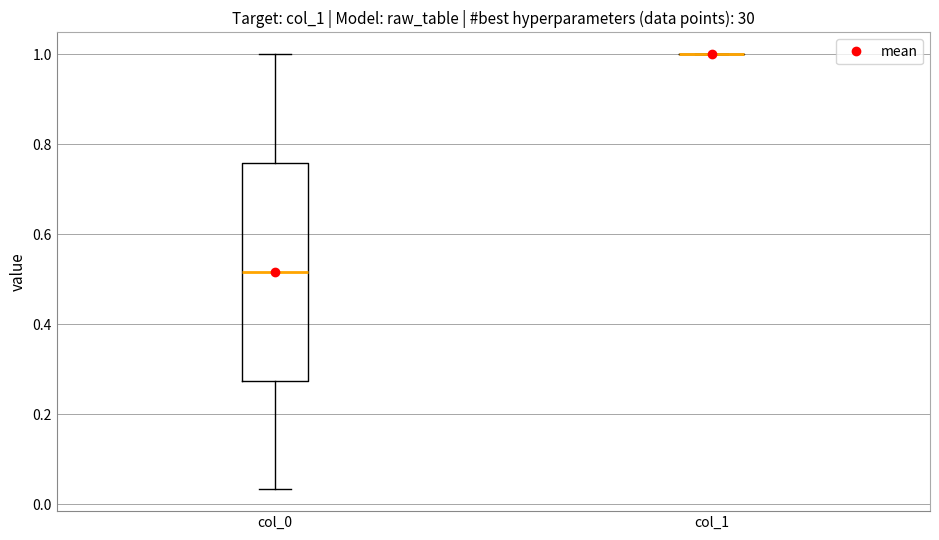

Reading left to right, transcribe this box plot: for each box, give where its median line is, the range the box spans, and where its two whiskers end, as read against the y-axis. The values are not printed on the chart, so give them approximately, as read against the axis.

col_0: median 0.52, box 0.28 to 0.76, whiskers 0.04 to 1.00
col_1: box collapsed to a line at 1.00, whiskers 1.00 to 1.00